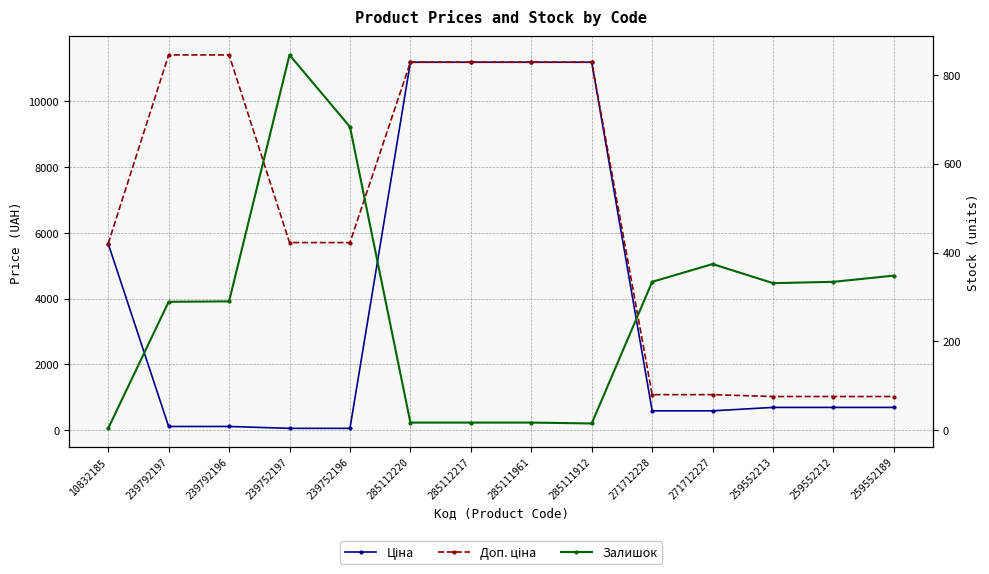

Which category has the highest value across all series?

239792197